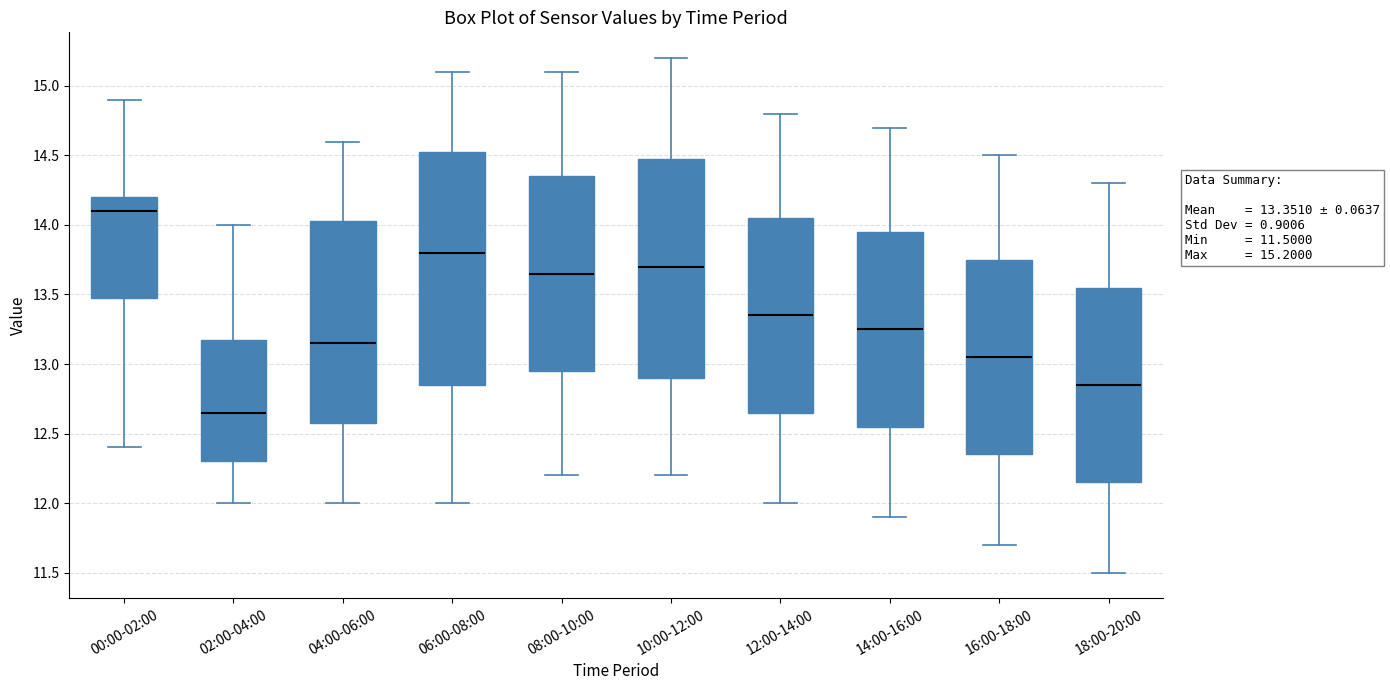

Which box has the highest median line?

00:00-02:00